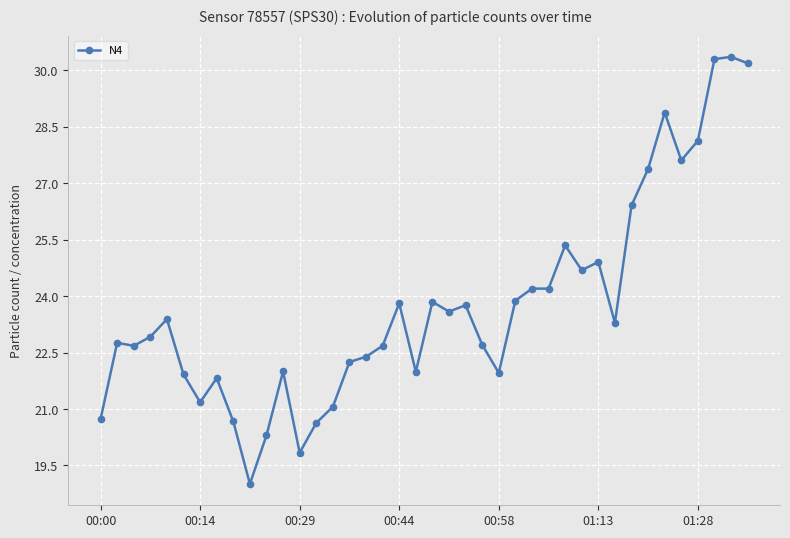

What is the sum of all values?

949.7